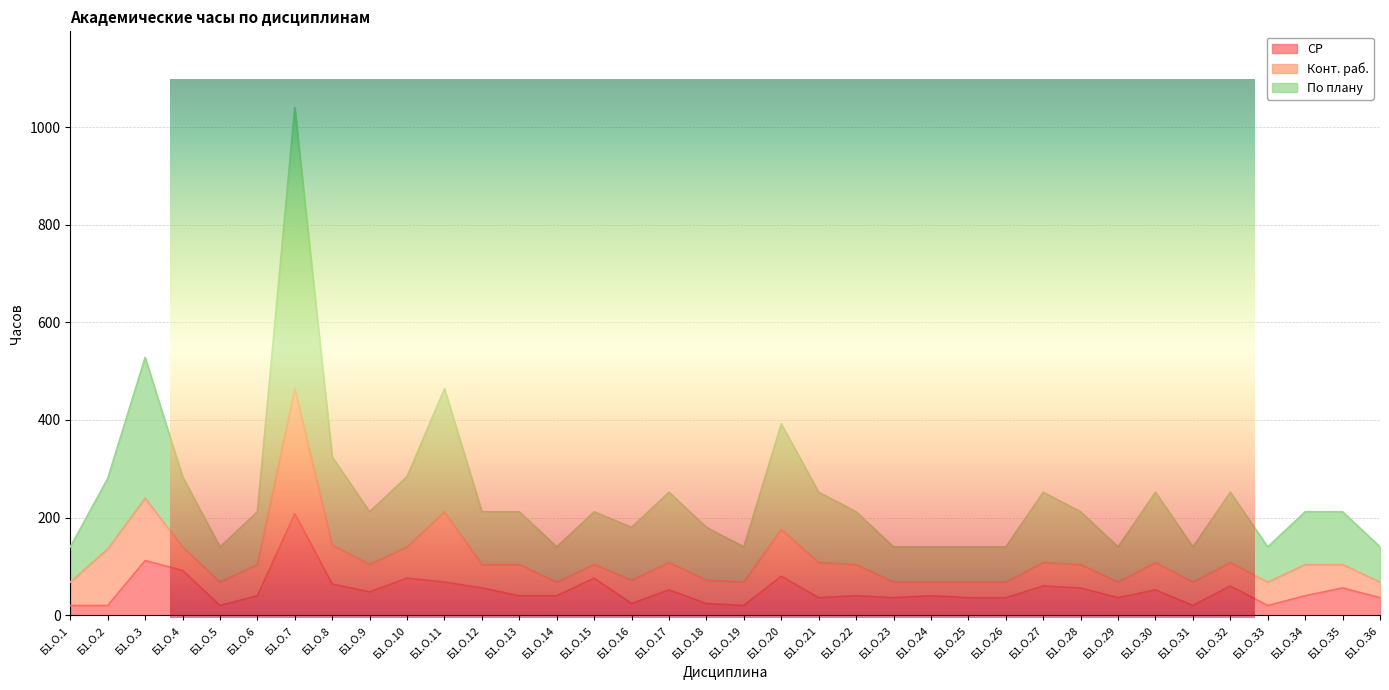

What is the sum of the По плану values at Б1.О.34 and Б1.О.30?

464